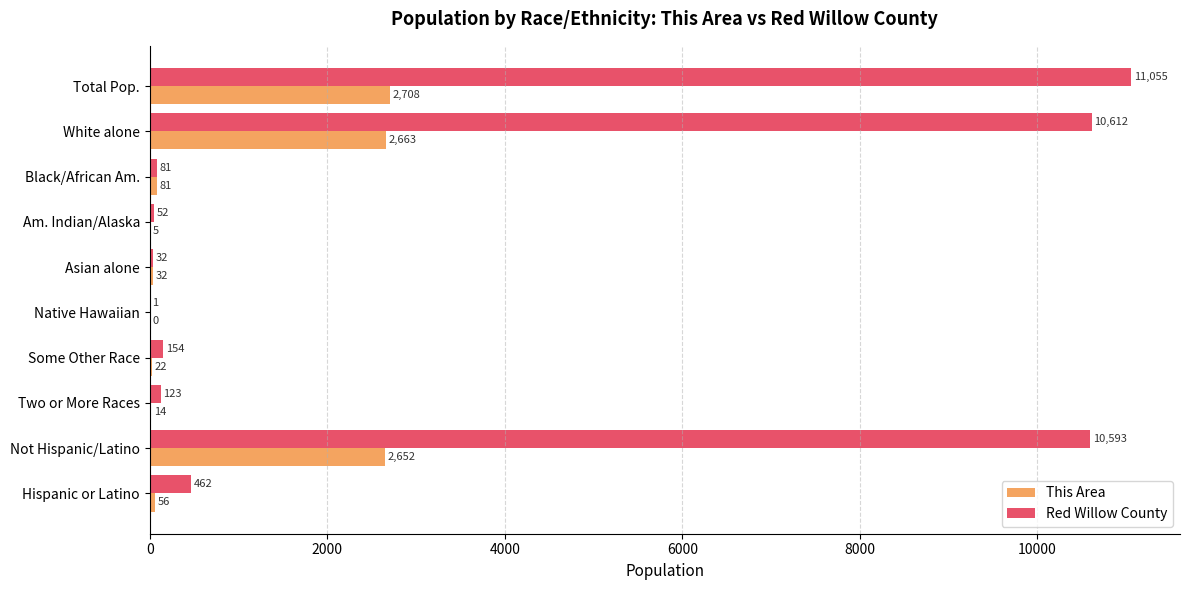

The This Area series shows 1503 at White alone. True or false?

False